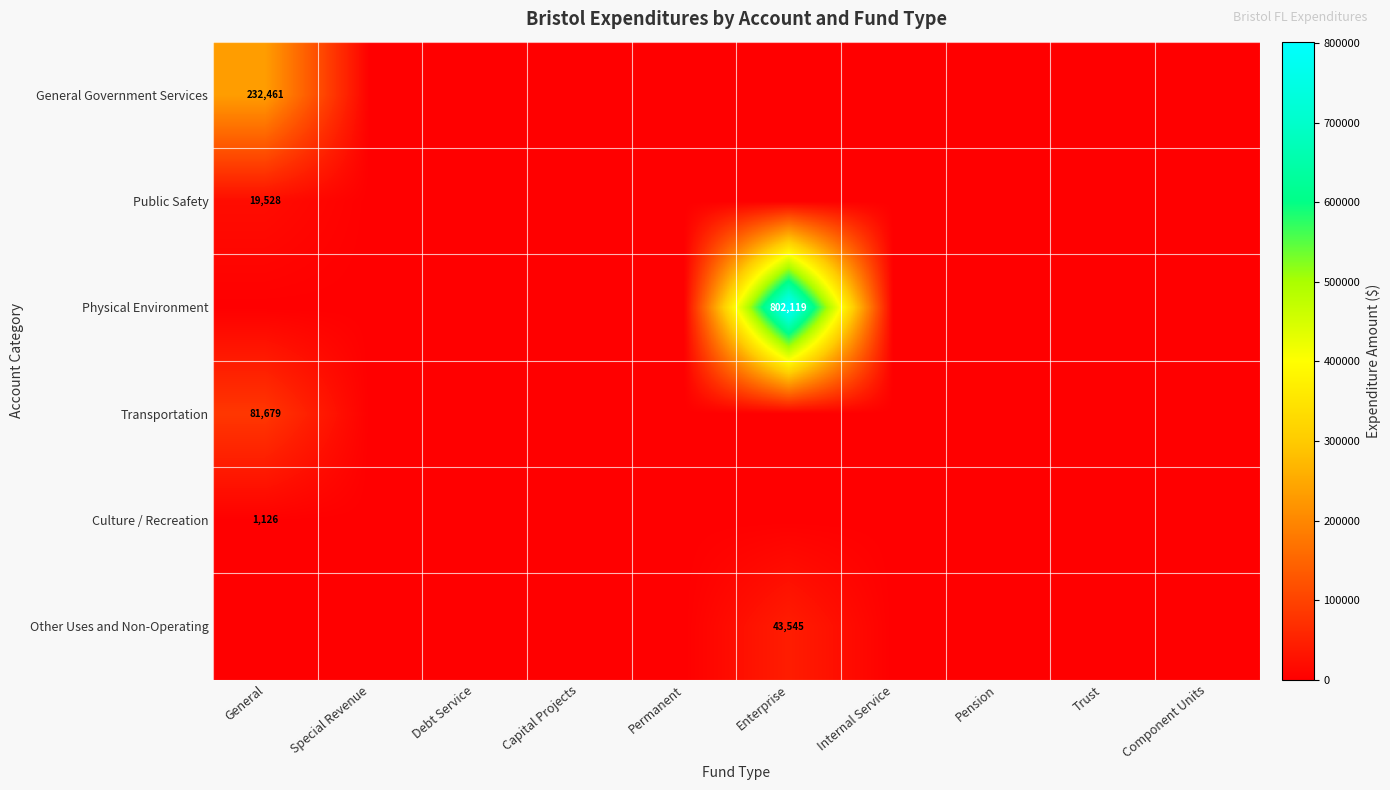

Is it true that Culture / Recreation equals 669 at Debt Service?

False